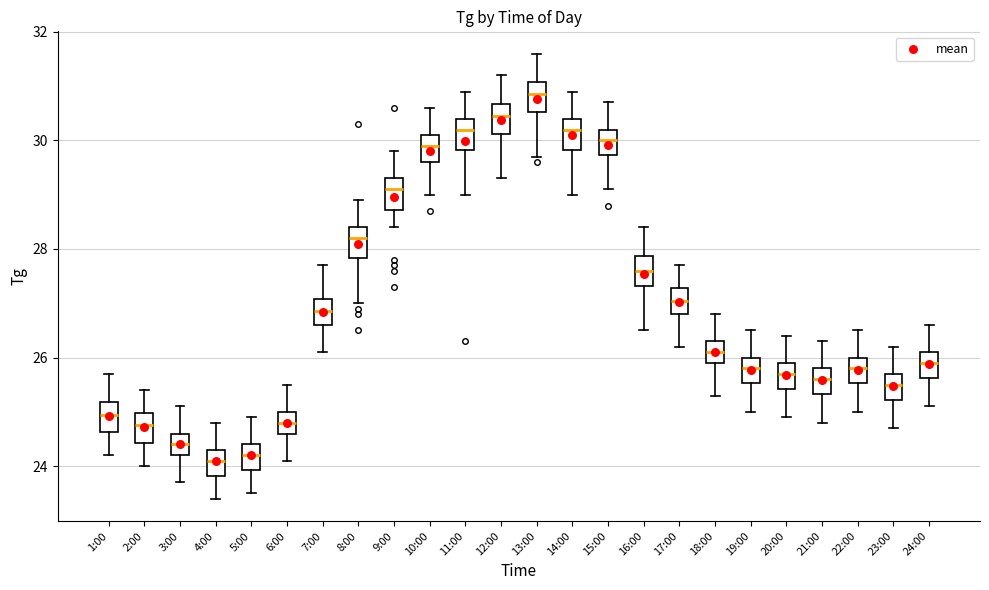

Reading left to right, read every box against the y-axis: the position of its median line, the range the box covers, and the ends of its whiskers. The values are not printed on the chart, so give them approximately, as read against the axis.

1:00: median 25.0, box 24.6 to 25.2, whiskers 24.2 to 25.8
2:00: median 24.8, box 24.4 to 25.0, whiskers 24.0 to 25.4
3:00: median 24.4, box 24.2 to 24.6, whiskers 23.8 to 25.2
4:00: median 24.2, box 23.8 to 24.4, whiskers 23.4 to 24.8
5:00: median 24.2, box 24.0 to 24.4, whiskers 23.6 to 25.0
6:00: median 24.8, box 24.6 to 25.0, whiskers 24.2 to 25.6
7:00: median 26.8, box 26.6 to 27.0, whiskers 26.2 to 27.8
8:00: median 28.2, box 27.8 to 28.4, whiskers 27.0 to 29.0
9:00: median 29.2, box 28.8 to 29.4, whiskers 28.4 to 29.8
10:00: median 30.0, box 29.6 to 30.2, whiskers 29.0 to 30.6
11:00: median 30.2, box 29.8 to 30.4, whiskers 29.0 to 31.0
12:00: median 30.4, box 30.2 to 30.6, whiskers 29.4 to 31.2
13:00: median 30.8, box 30.6 to 31.0, whiskers 29.8 to 31.6
14:00: median 30.2, box 29.8 to 30.4, whiskers 29.0 to 31.0
15:00: median 30.0, box 29.8 to 30.2, whiskers 29.2 to 30.8
16:00: median 27.6, box 27.4 to 27.8, whiskers 26.6 to 28.4
17:00: median 27.0, box 26.8 to 27.2, whiskers 26.2 to 27.8
18:00: median 26.2, box 26.0 to 26.4, whiskers 25.4 to 26.8
19:00: median 25.8, box 25.6 to 26.0, whiskers 25.0 to 26.6
20:00: median 25.8, box 25.4 to 26.0, whiskers 25.0 to 26.4
21:00: median 25.6, box 25.4 to 25.8, whiskers 24.8 to 26.4
22:00: median 25.8, box 25.6 to 26.0, whiskers 25.0 to 26.6
23:00: median 25.6, box 25.2 to 25.8, whiskers 24.8 to 26.2
24:00: median 26.0, box 25.6 to 26.2, whiskers 25.2 to 26.6